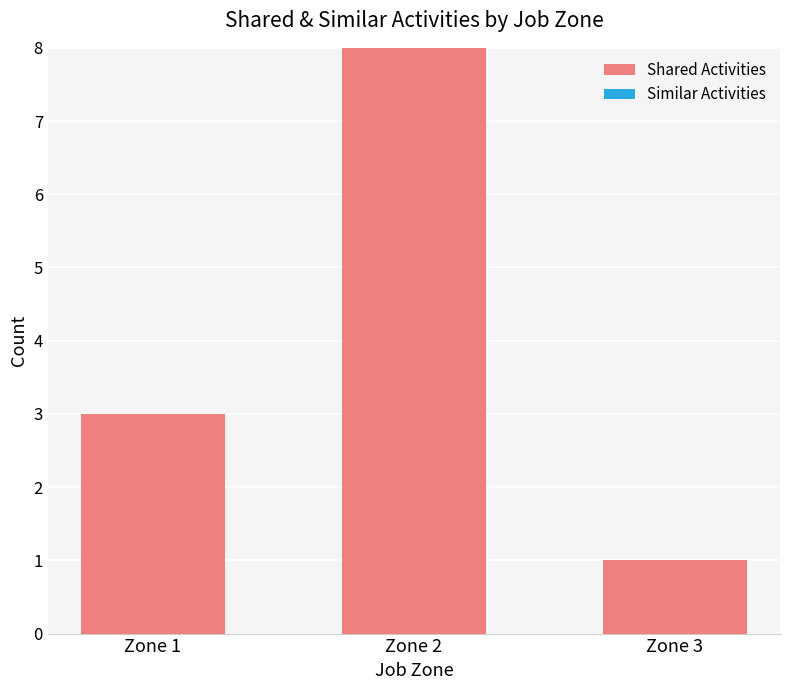

What is the average value?

4